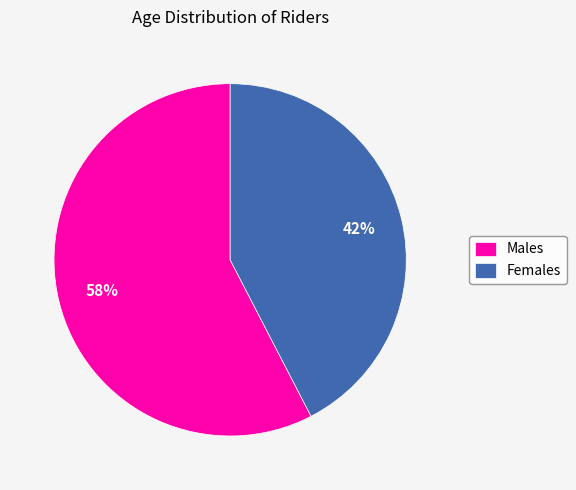

What is the ratio of the value at Females to the value at Males?

0.7